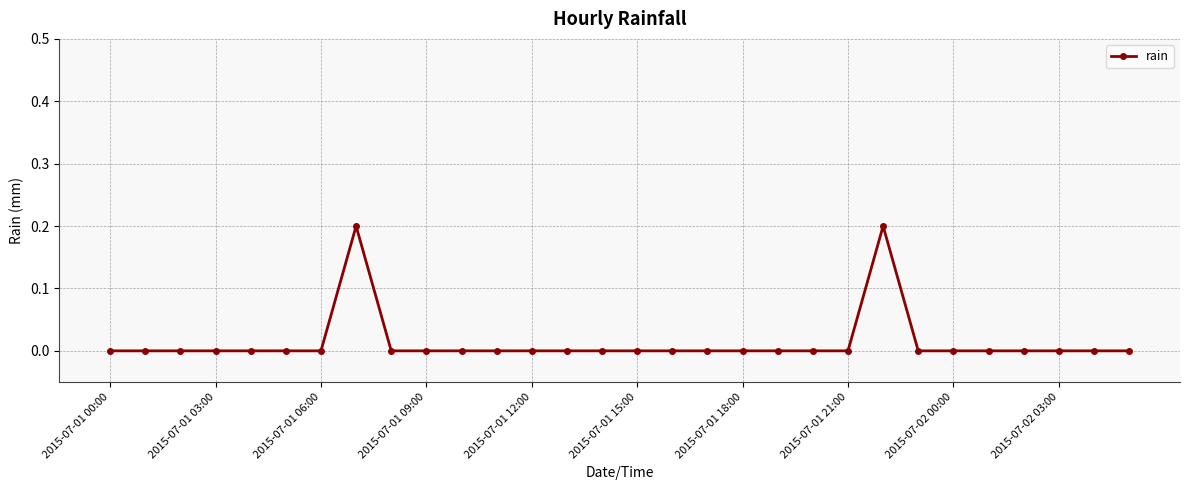

True or false: the data has more than 1 interior local peaks.

True